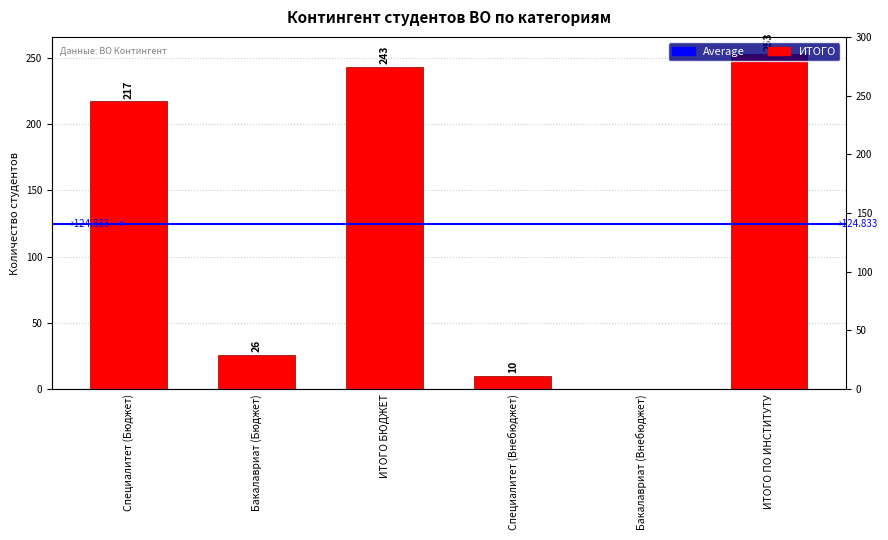

Reading left to right, list all the values displayed in this chart.

217	26	243	10	0	253